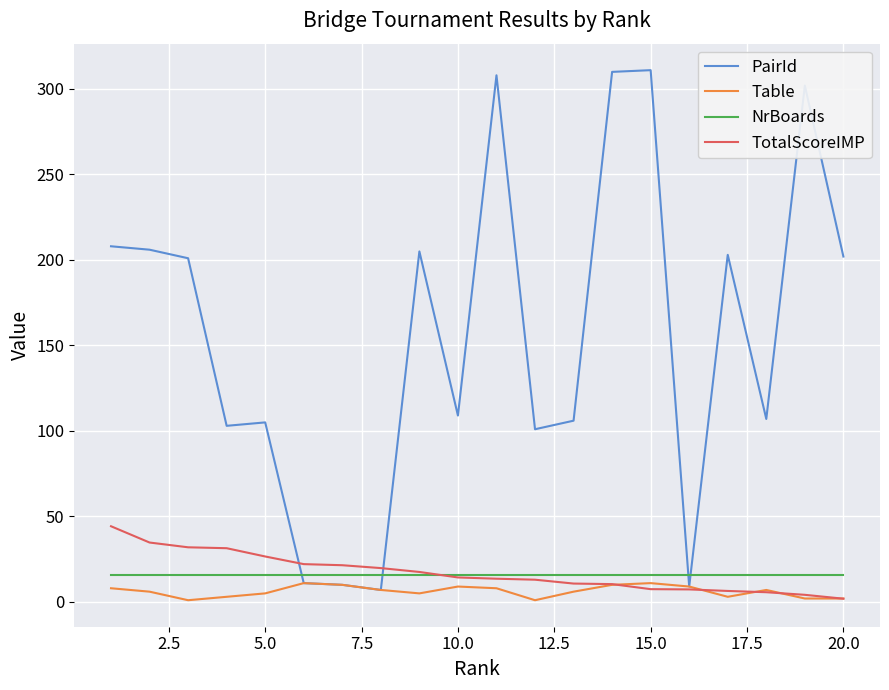

What is the maximum value shown in the chart?

311.0